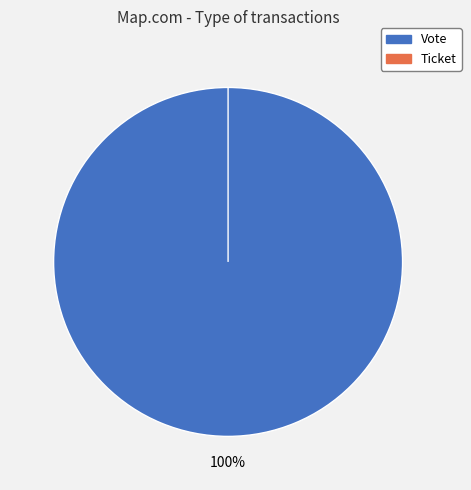

Which category has the biggest portion of the pie?

Vote